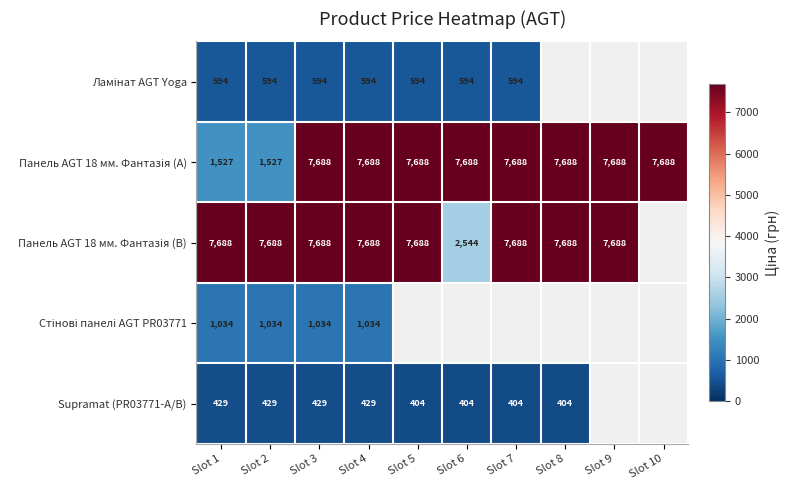

Which series has the largest total across all categories?

Панель AGT 18 мм. Фантазія (A)